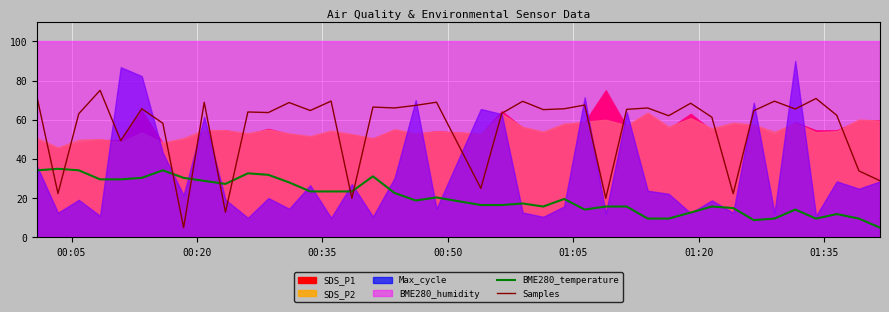

What is the maximum value for BME280_temperature?

35.0